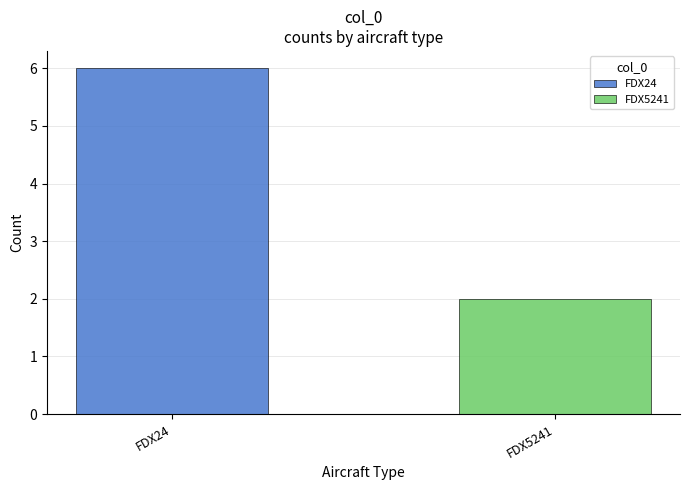

How many series are shown in this chart?

2